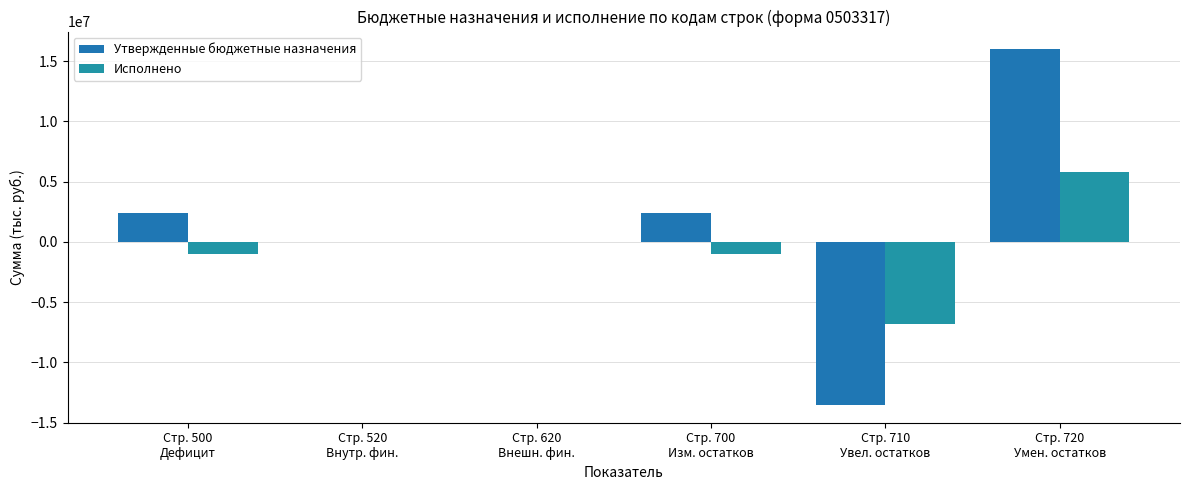

At how many categories does at least one series exceed 9771383?

1